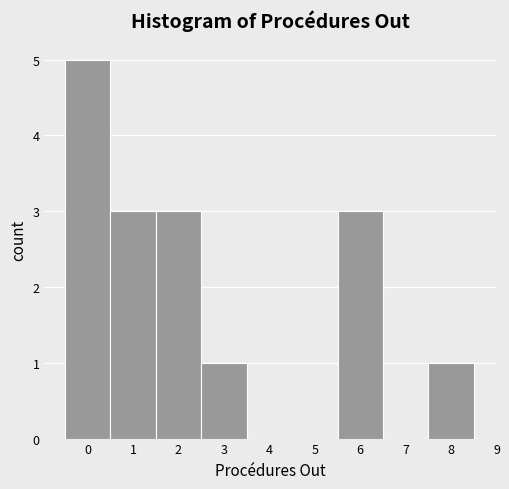

Reading left to right, list every bar in this chart as the range it spans on the x-axis followed by its height. The values are not printed on the chart, so give them approximately, as read against the axis.

-0.5 to 0.5: 5
0.5 to 1.5: 3
1.5 to 2.5: 3
2.5 to 3.5: 1
3.5 to 4.5: 0
4.5 to 5.5: 0
5.5 to 6.5: 3
6.5 to 7.5: 0
7.5 to 8.5: 1